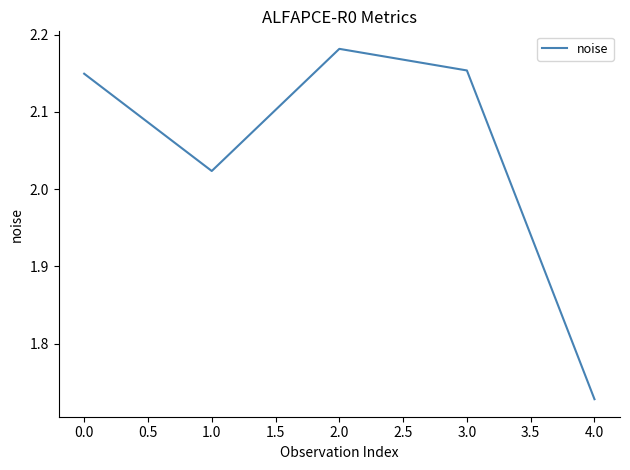

The value at 1.0 is 1.1. True or false?

False